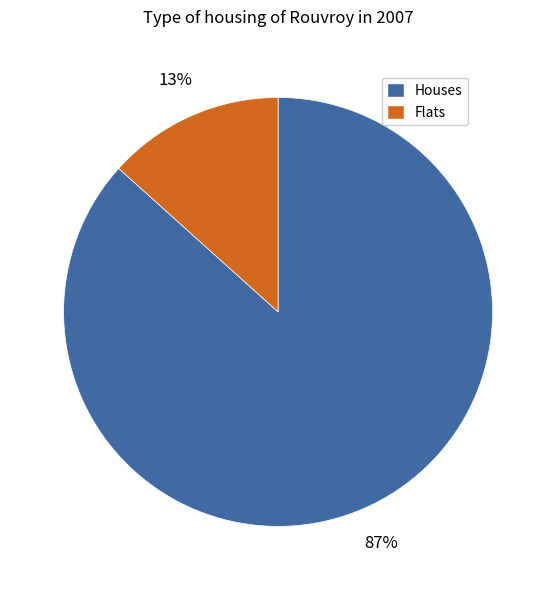

To the nearest percent, what is the average slice percentage?

50%